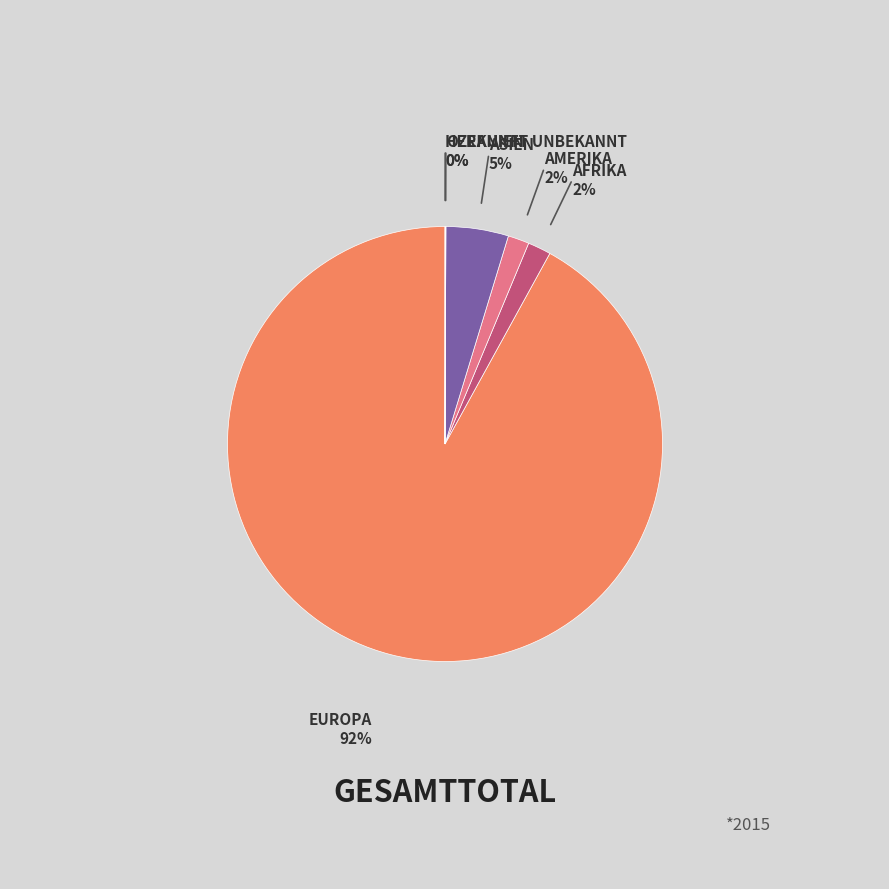

Which slice represents more than half of the pie?

Europa